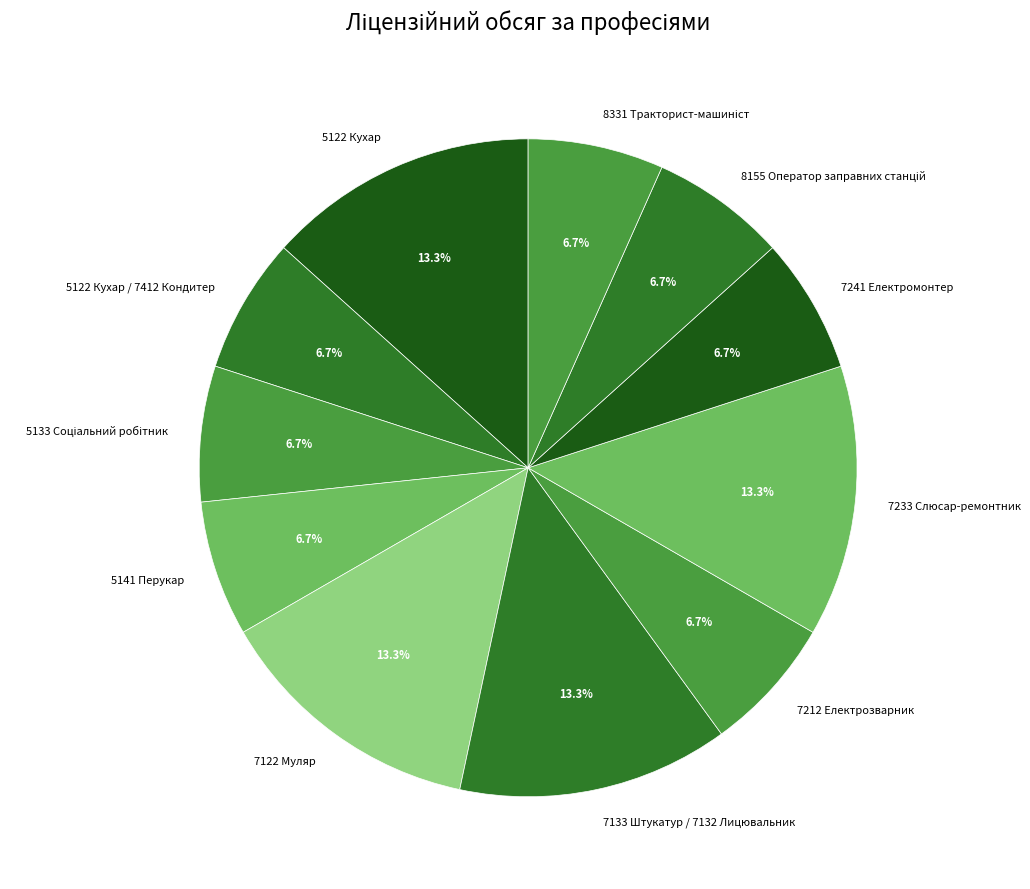

What is the ratio of the value at 7122 Муляр to the value at 5122 Кухар / 7412 Кондитер?

2.0